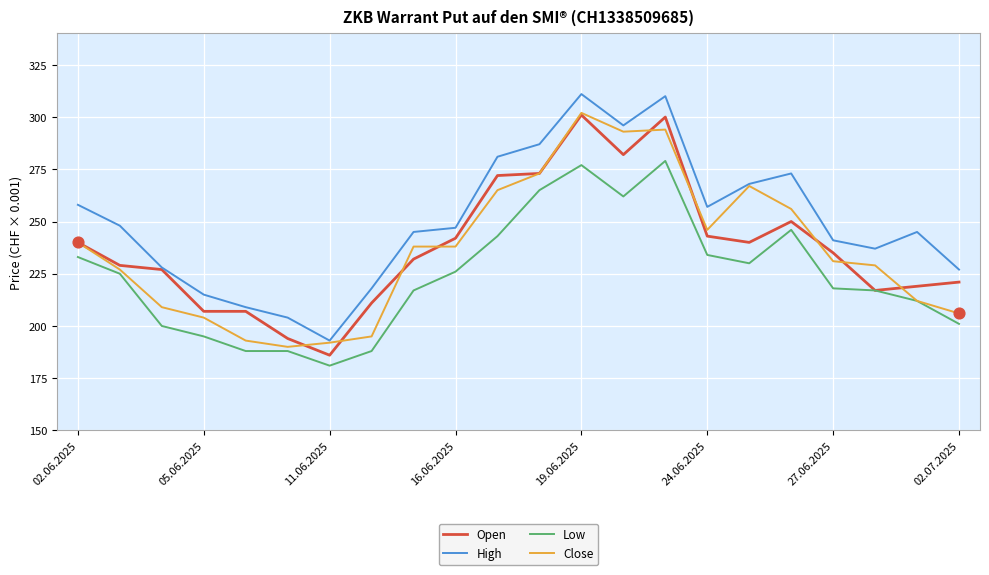

Which series has the largest total across all categories?

High